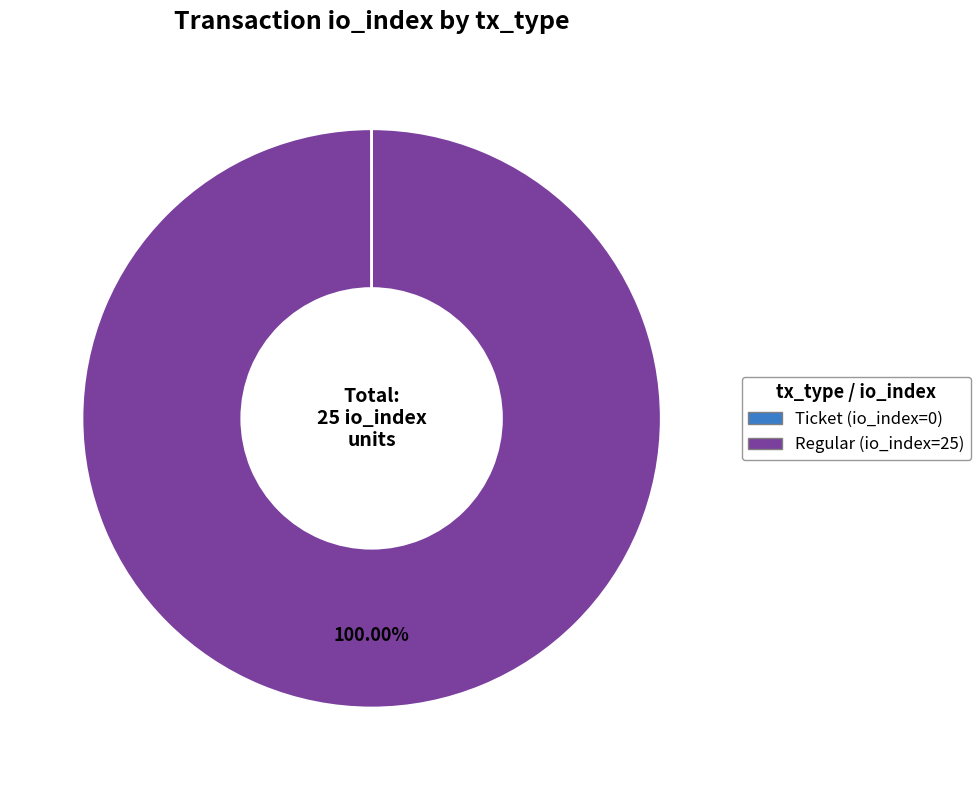

Which slice is the largest?

Regular (io_index=25)